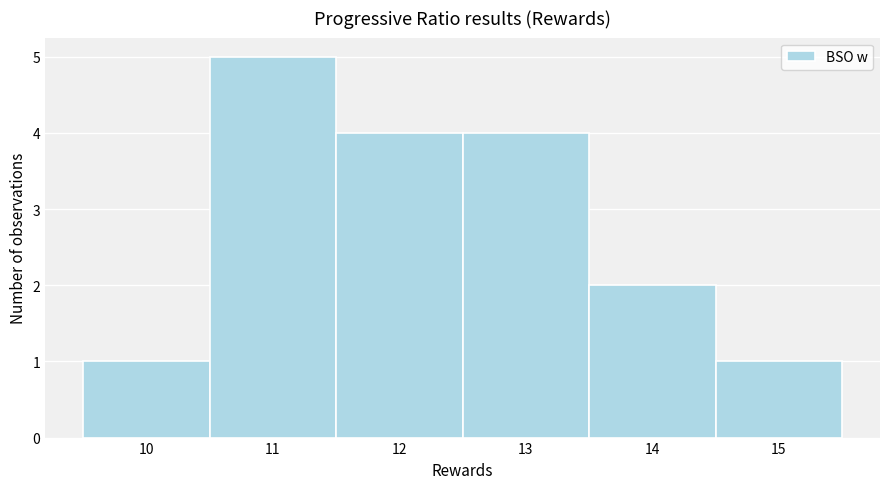

What is the height of the bar covering 12.5 to 13.5 on the x-axis? The values are not printed on the chart, so give them approximately, as read against the axis.

4